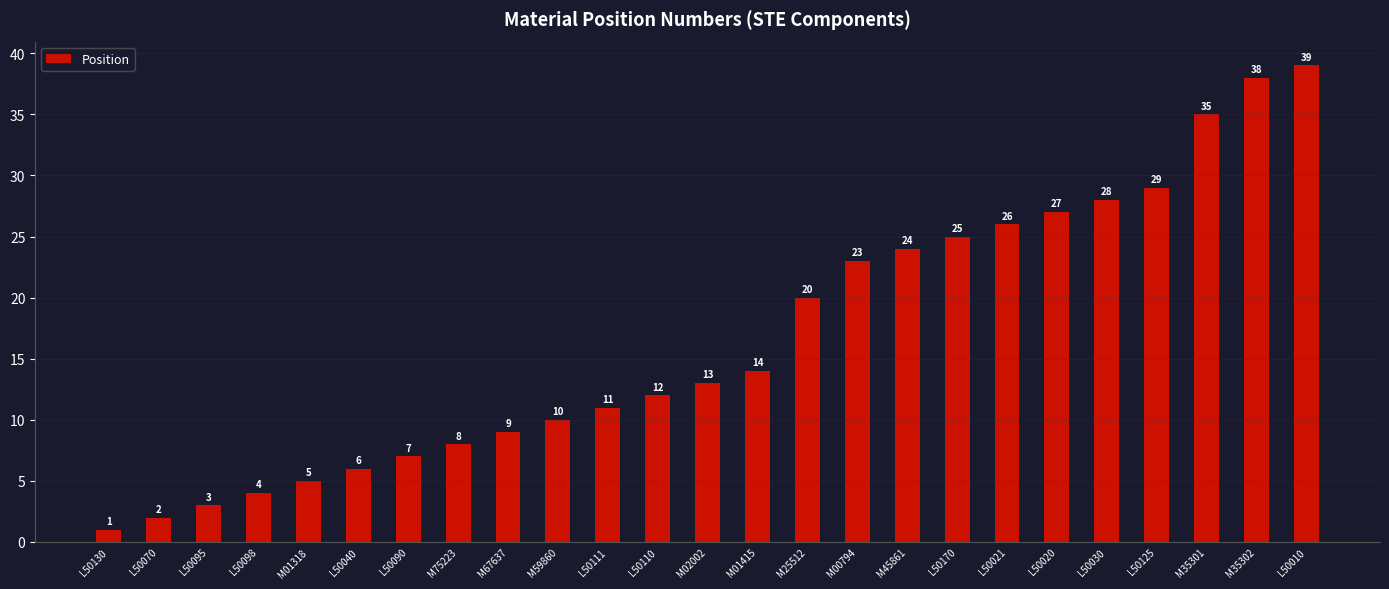

Reading right to left, what are all the values shown in this chart?

L50010=39	M35302=38	M35301=35	L50125=29	L50030=28	L50020=27	L50021=26	L50170=25	M45861=24	M00794=23	M25512=20	M01415=14	M02002=13	L50110=12	L50111=11	M59860=10	M67637=9	M75223=8	L50090=7	L50040=6	M01318=5	L50098=4	L50095=3	L50070=2	L50130=1